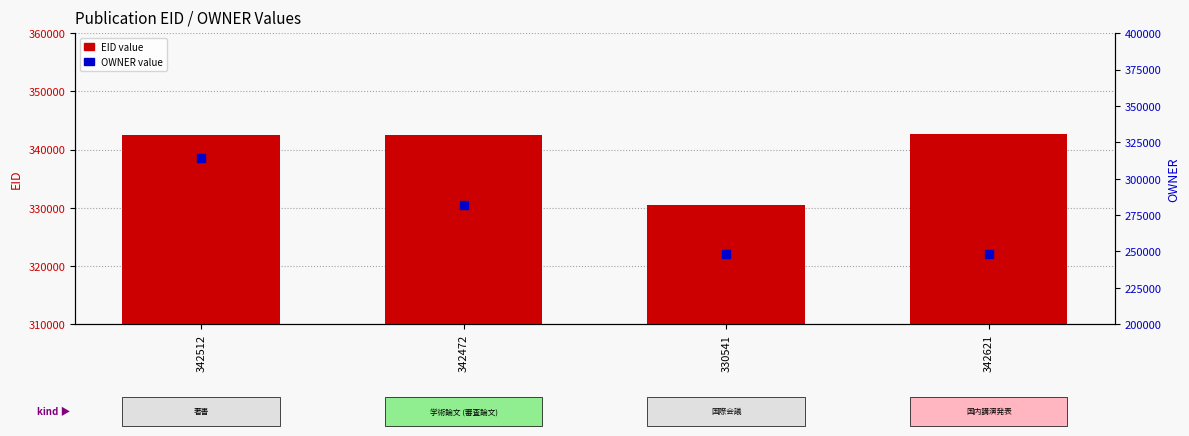

Which series contains the highest Y value?

EID value